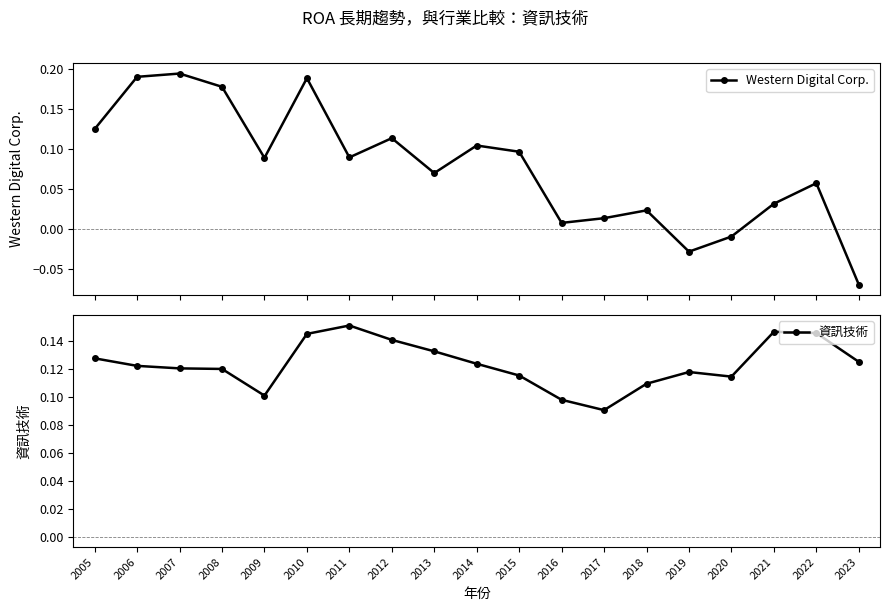

What is the difference between the maximum and minimum values in the Western Digital Corp. series?

0.3